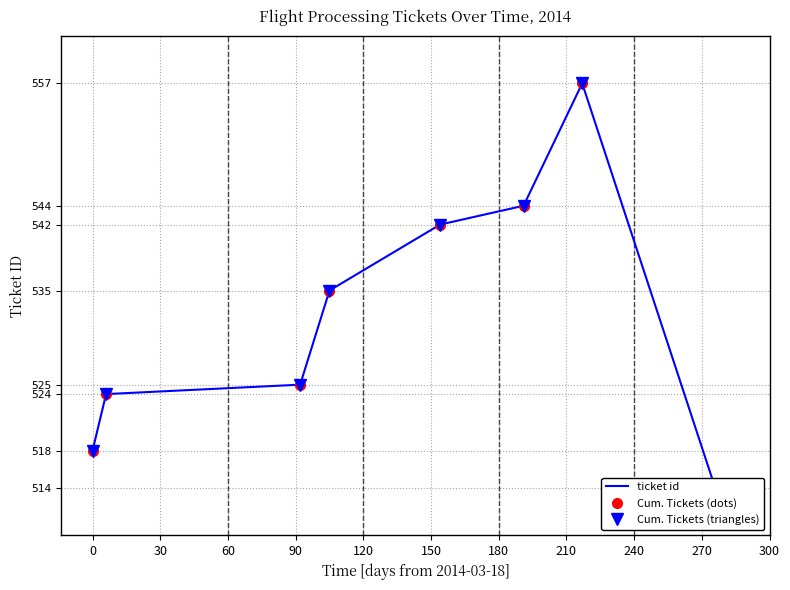

Which series has the widest spread of values?

ticket id